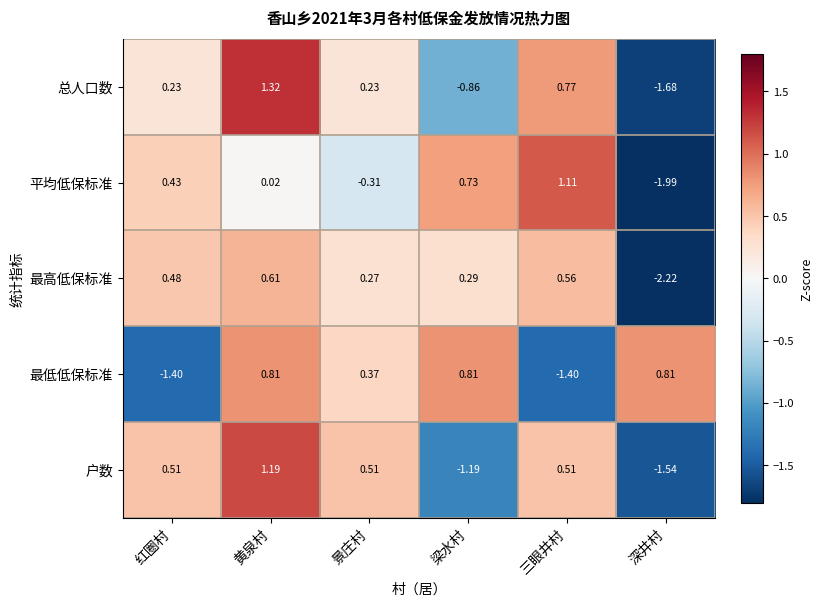

Which series changed the most between 黄泉村 and 景庄村?

总人口数